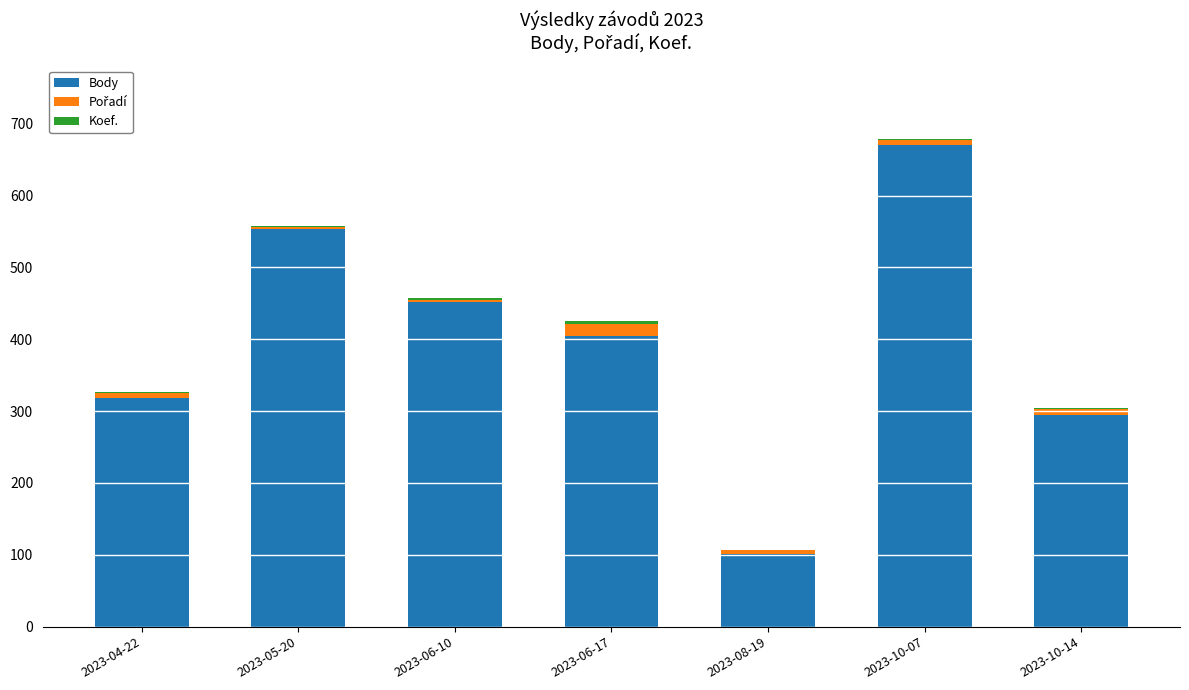

How many series are shown in this chart?

3